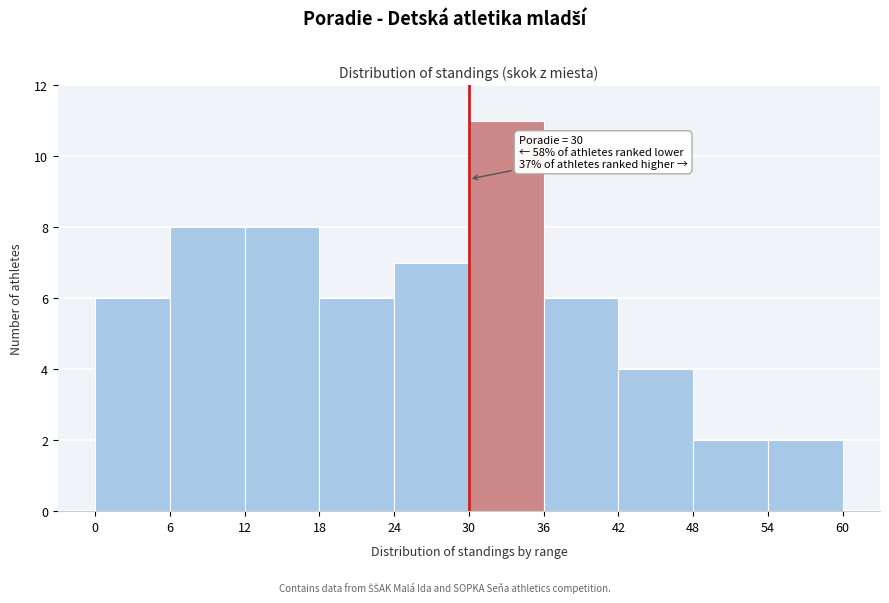

Which range on the x-axis has the tallest bar?

30 to 36